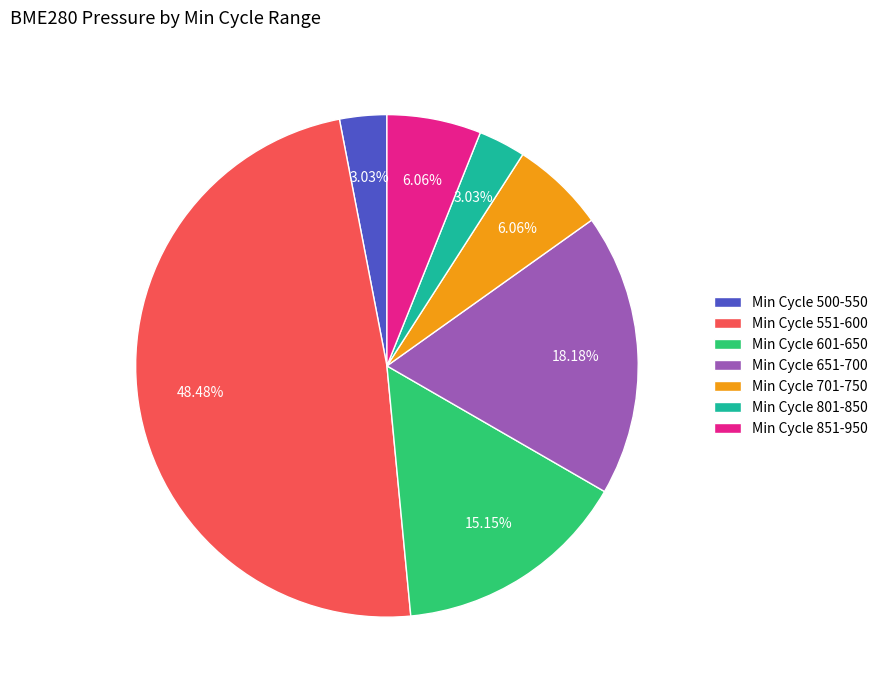

Is there a majority slice in this chart?

No